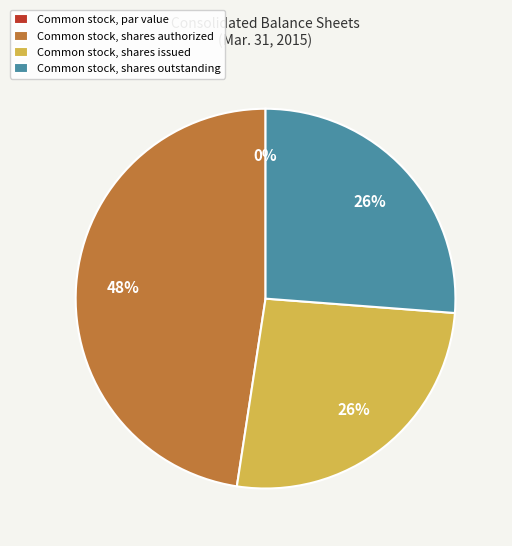

Which category has the biggest portion of the pie?

Common stock, shares authorized